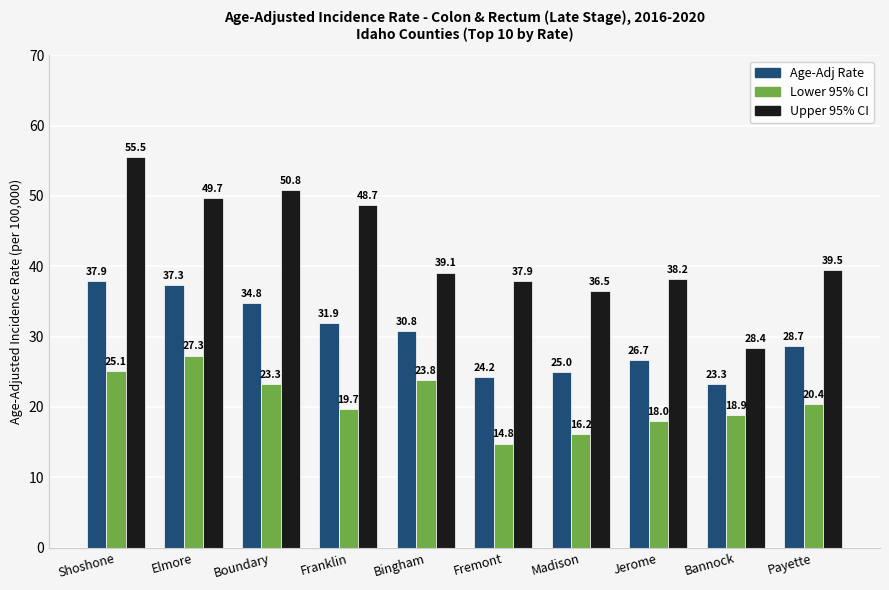

At which category does the chart reach its peak across all series?

Shoshone